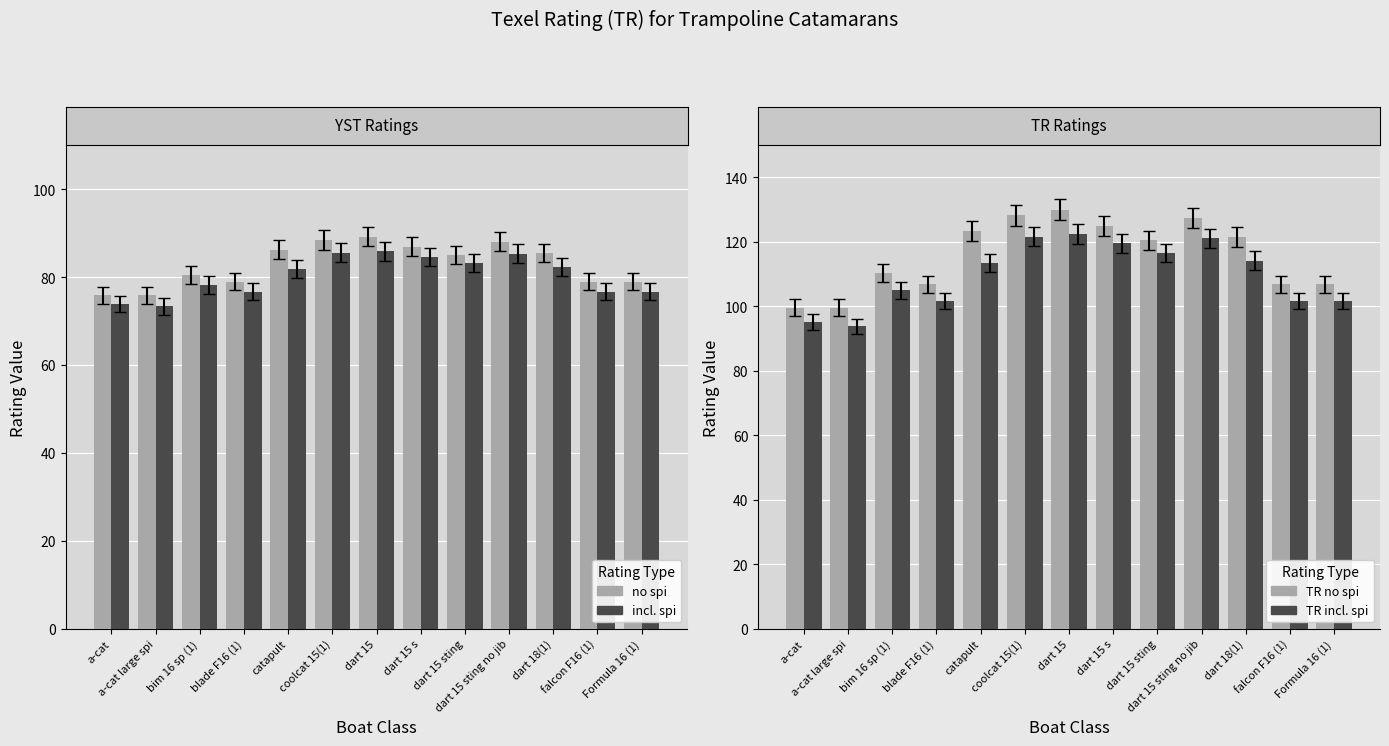

What is the difference between the second highest and second lowest values in the no spi series?

12.6